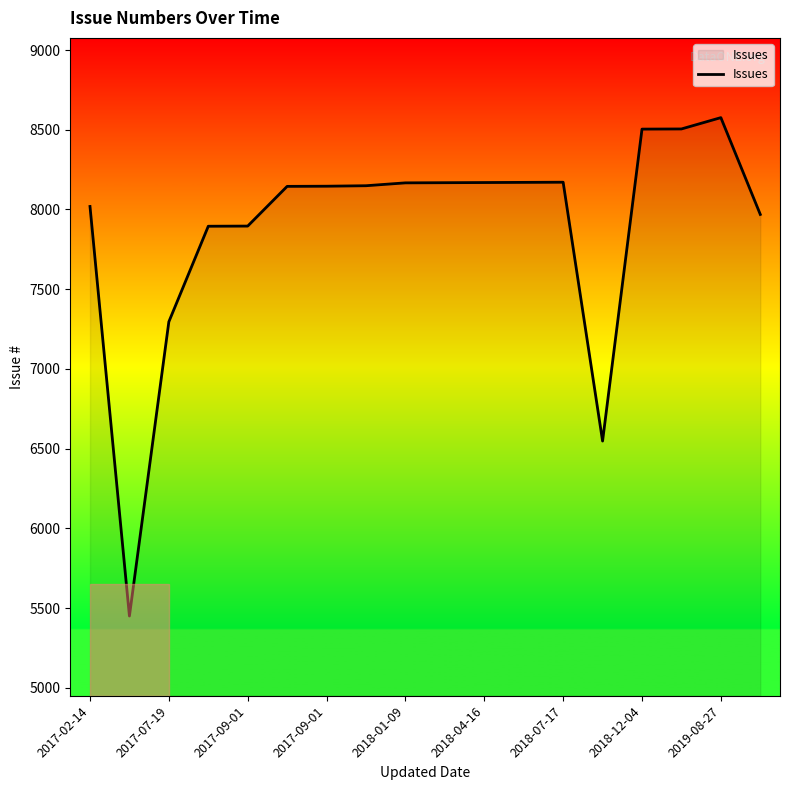

What is the difference between the maximum and minimum values?

3125